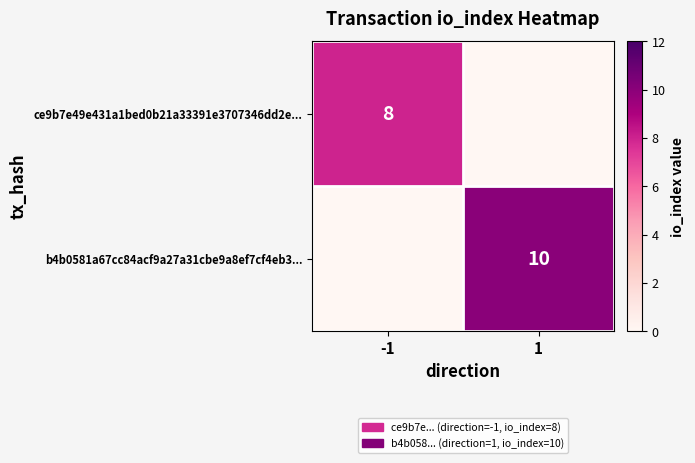

True or false: ce9b7e49e431a1bed0b21a33391e3707346dd2e... has a value of 5 at -1.

False